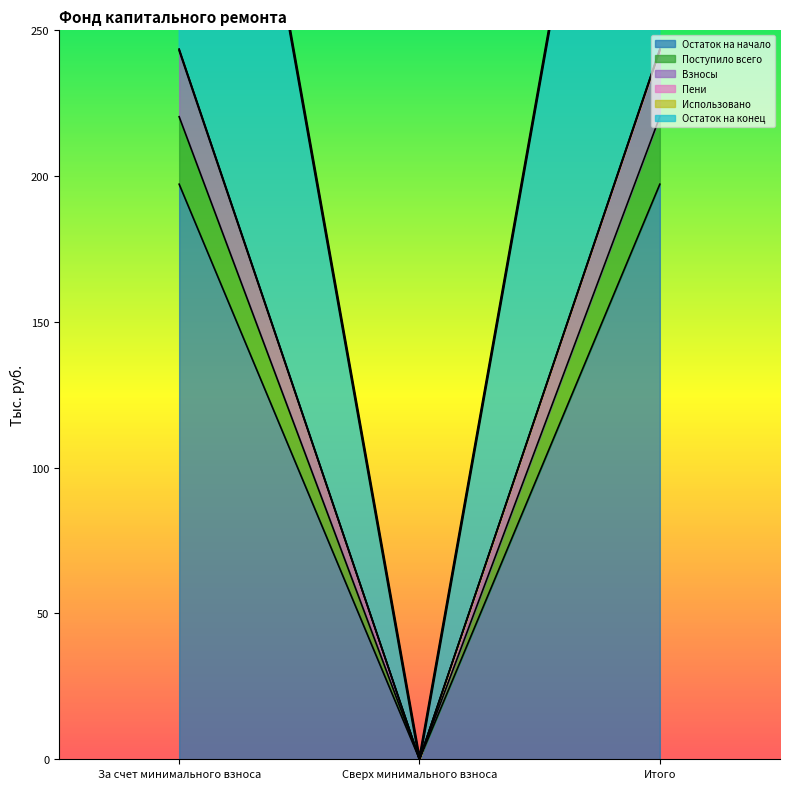

What value does the Остаток на начало series have at За счет минимального взноса?

197.2